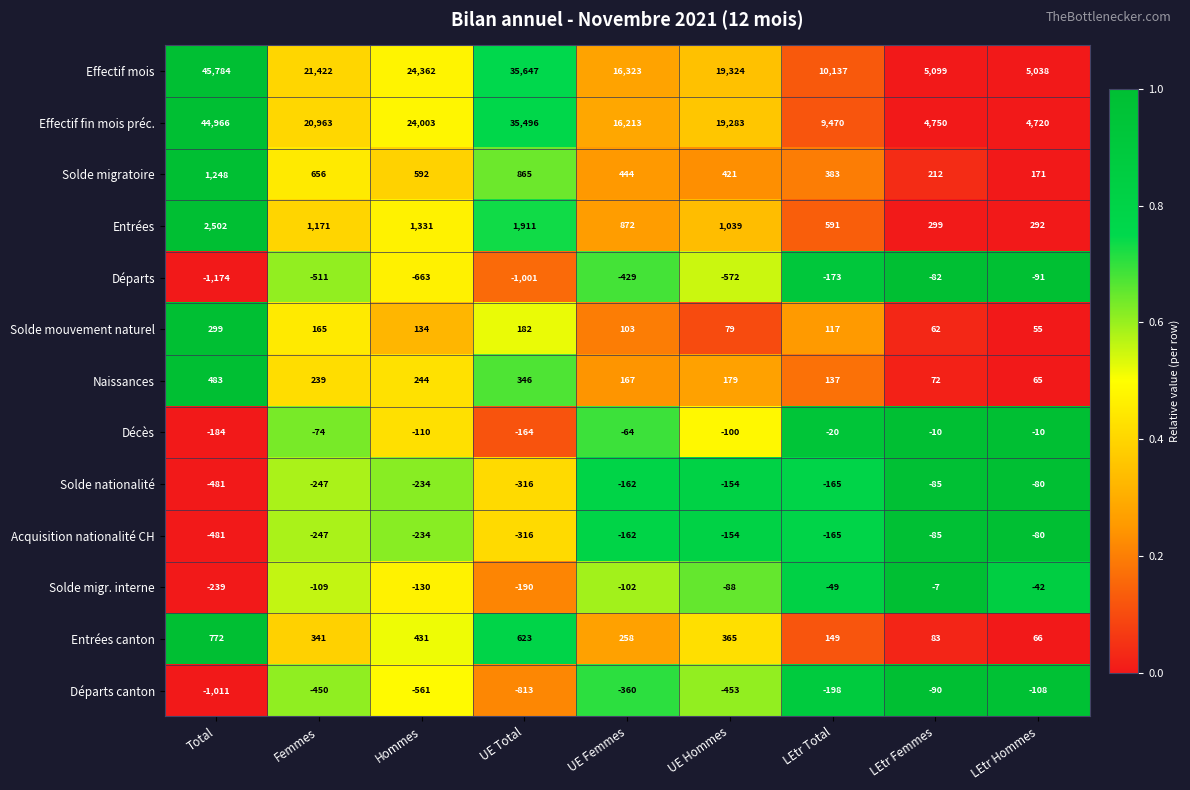

What is the spread (max minus min) of values at UE Femmes?

16752